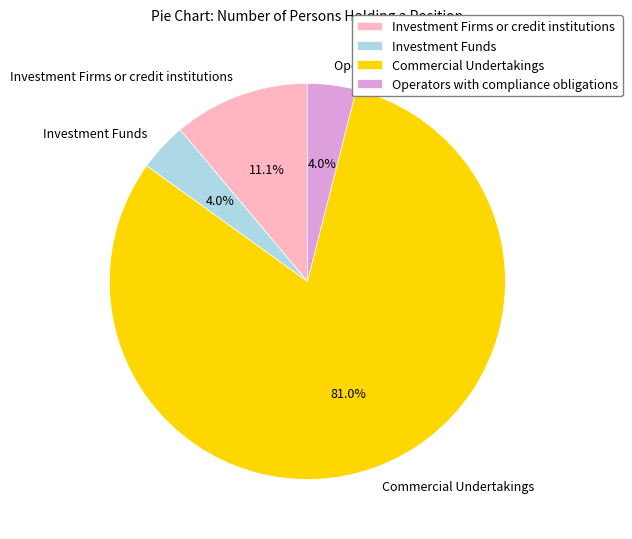

What percentage do Commercial Undertakings and Operators with compliance obligations together represent?

84.9%